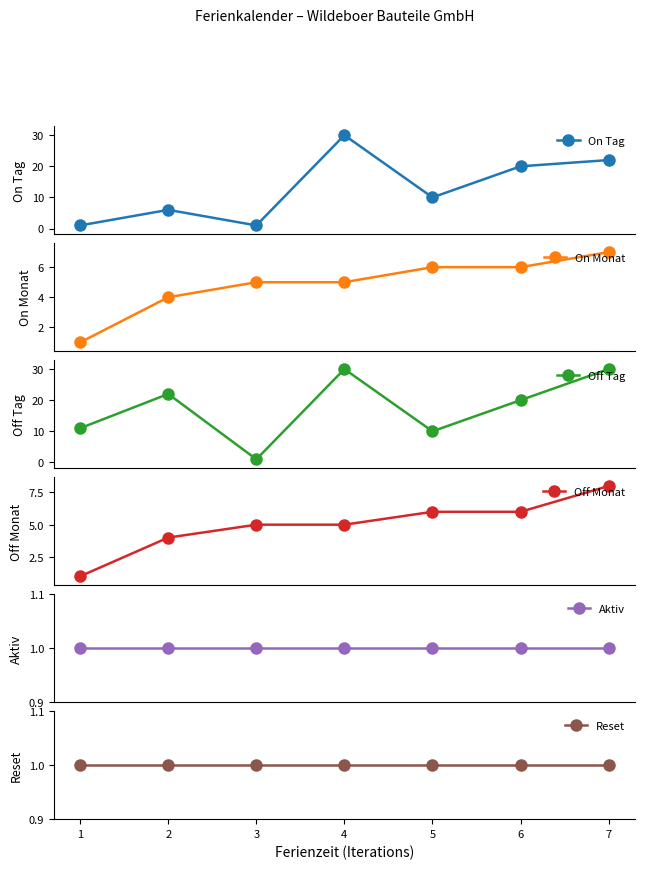

Reading left to right, list all the values displayed in this chart.

On Tag: 1	6	1	30	10	20	22
On Monat: 1	4	5	5	6	6	7
Off Tag: 11	22	1	30	10	20	30
Off Monat: 1	4	5	5	6	6	8
Aktiv: 1	1	1	1	1	1	1
Reset: 1	1	1	1	1	1	1